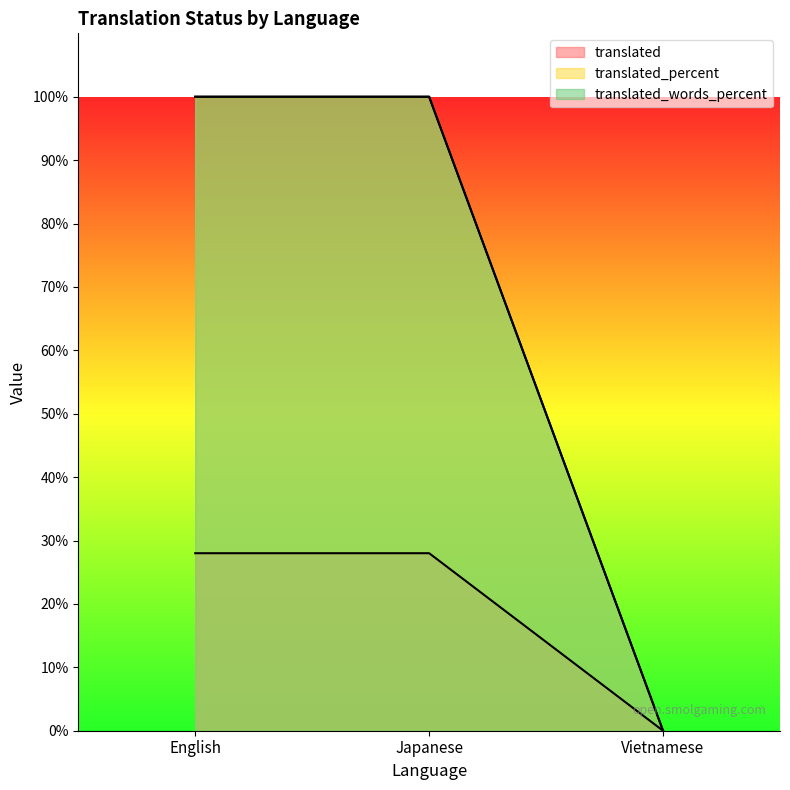

True or false: translated has a value of 45 at Japanese.

False